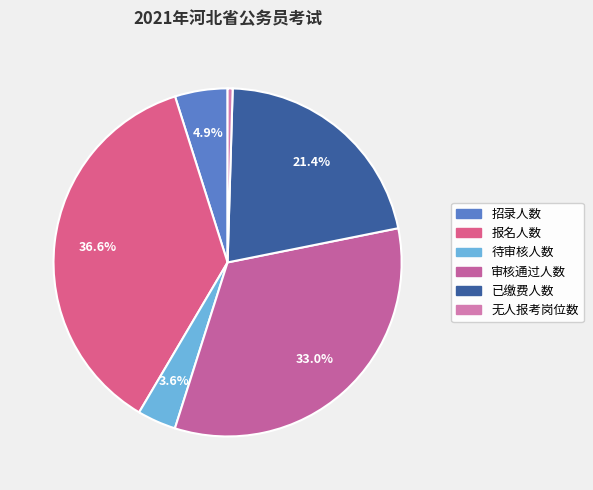

Which has a higher value, 无人报考岗位数 or 审核通过人数?

审核通过人数